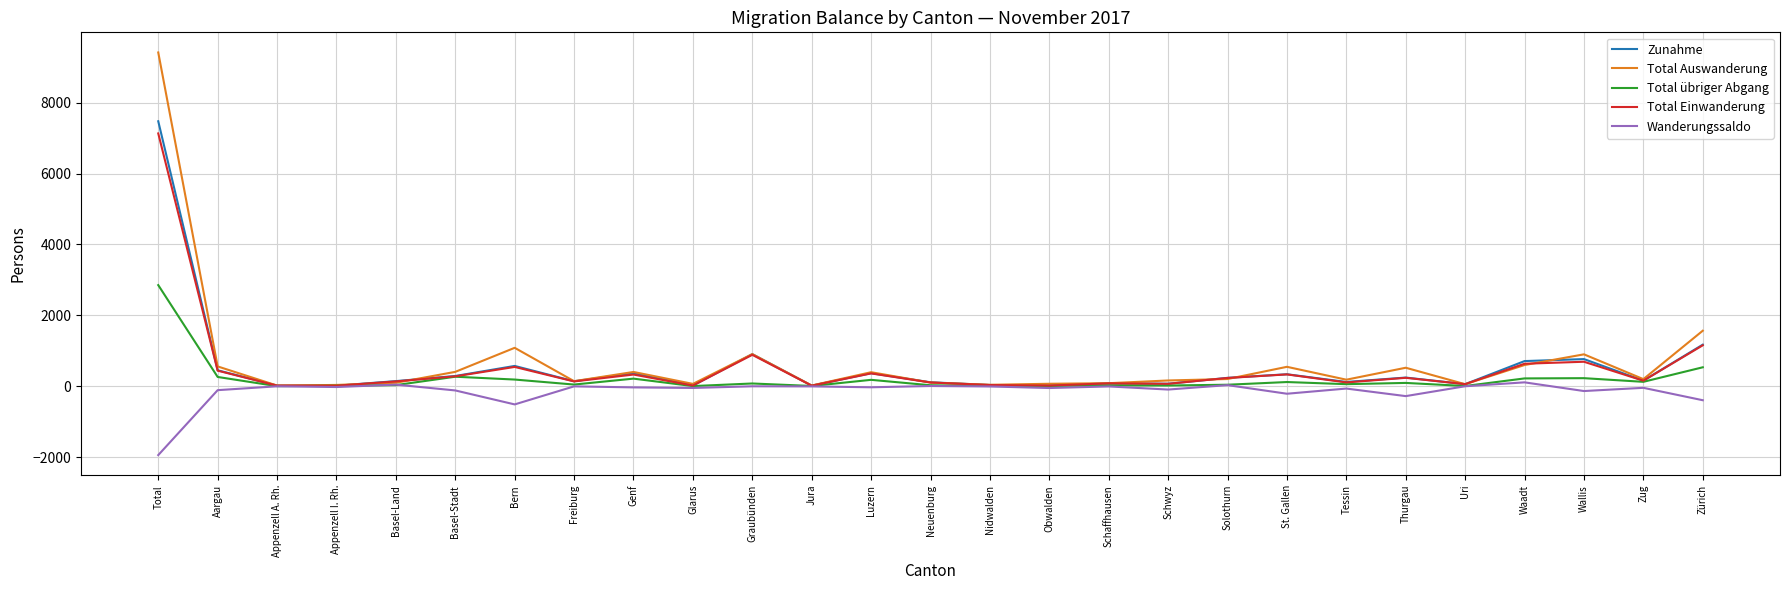

Where is Total übriger Abgang nearest to the value 1428?

Zürich